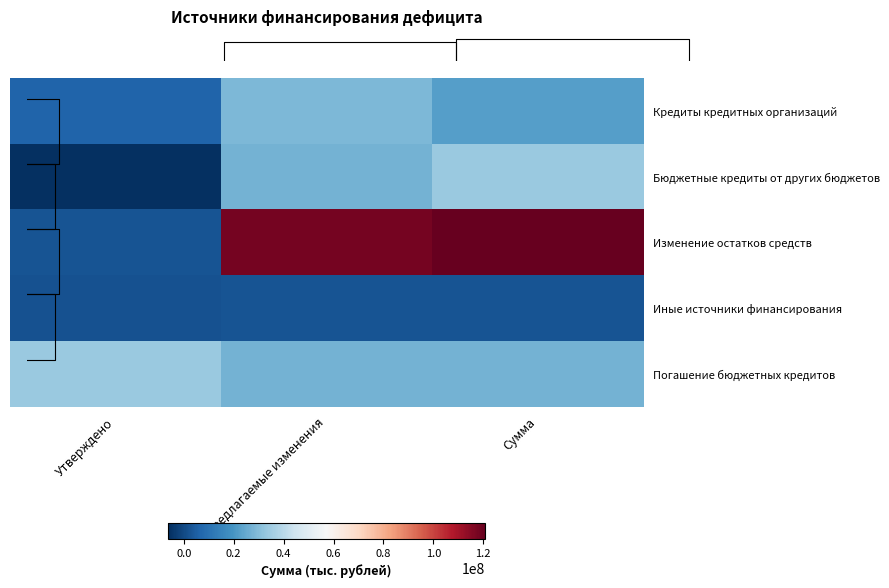

How many values in the Кредиты кредитных организаций series are below 22152967?

1